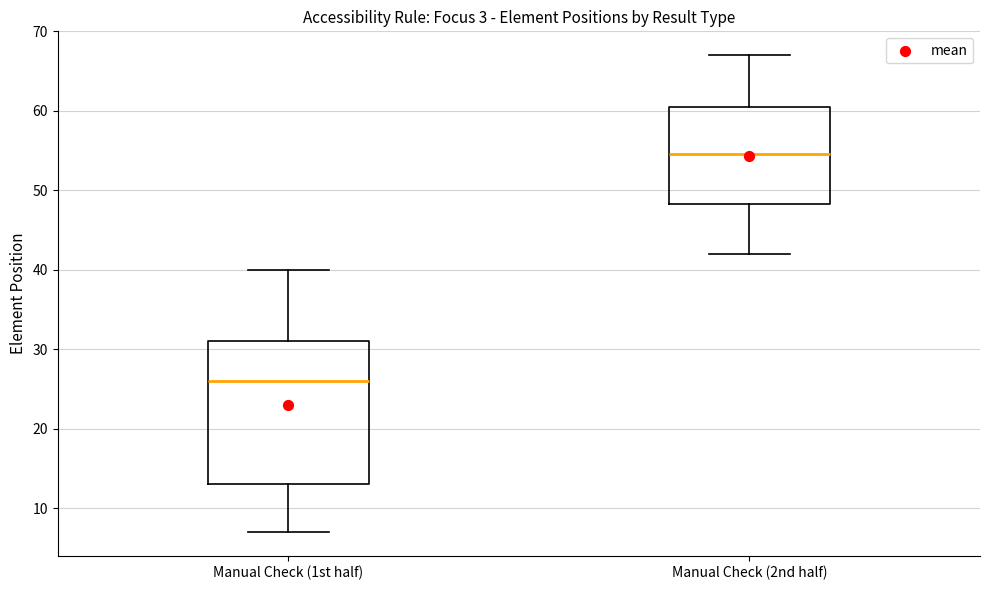

Which box's median line is the highest?

Manual Check (2nd half)